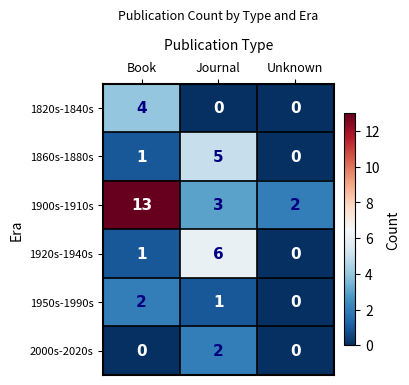

The value of 2000s-2020s at Journal is 2. True or false?

True